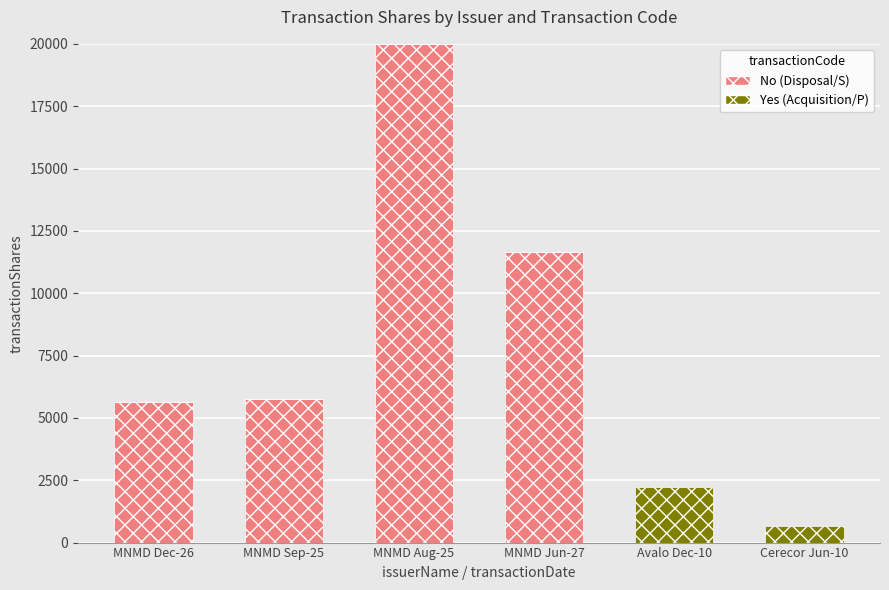

At which category is the sum across all series the highest?

MNMD Aug-25